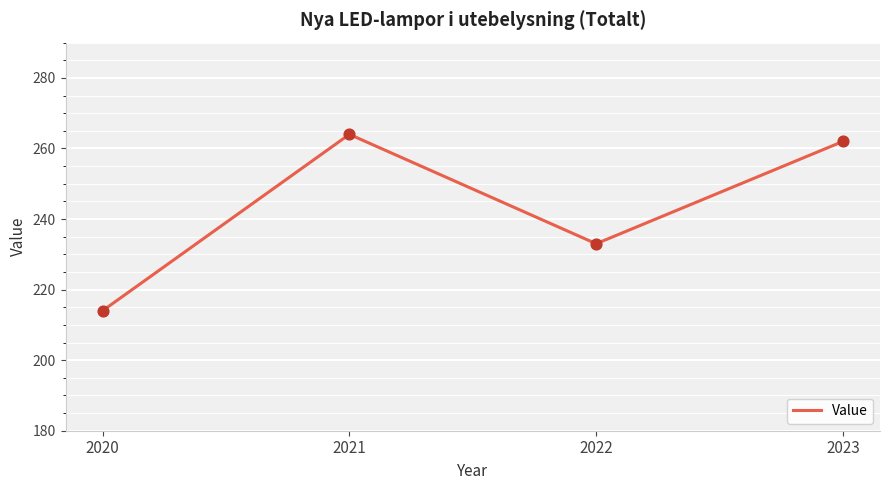

Approximately how many times larger is the value at 2023 compared to 2022?

1.1